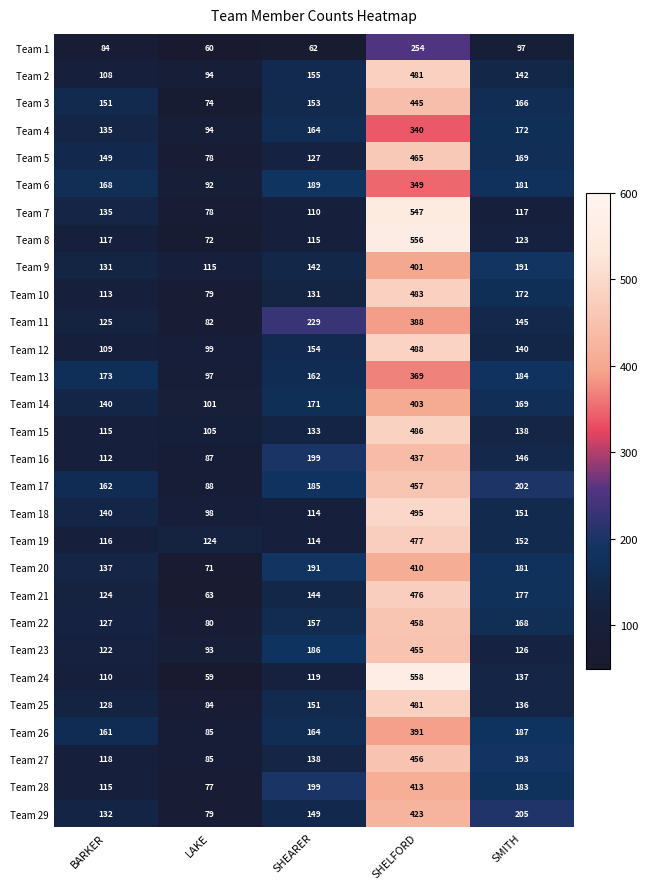

Which series has the largest range (max minus min)?

Team 24